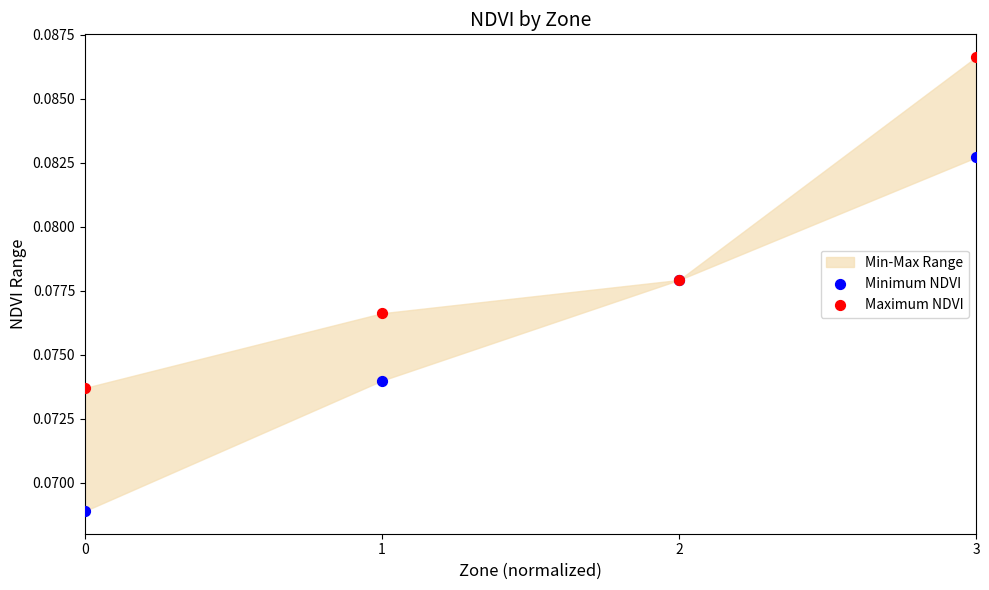

Which series reaches the maximum Y coordinate?

Maximum NDVI